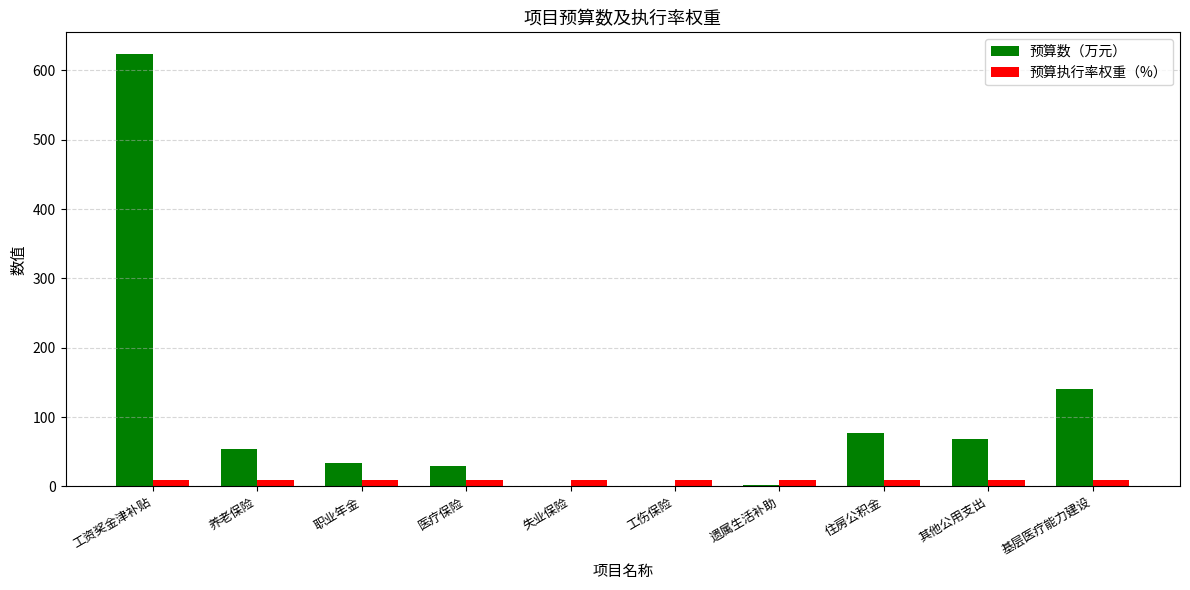

What is the maximum value shown in the chart?

623.6